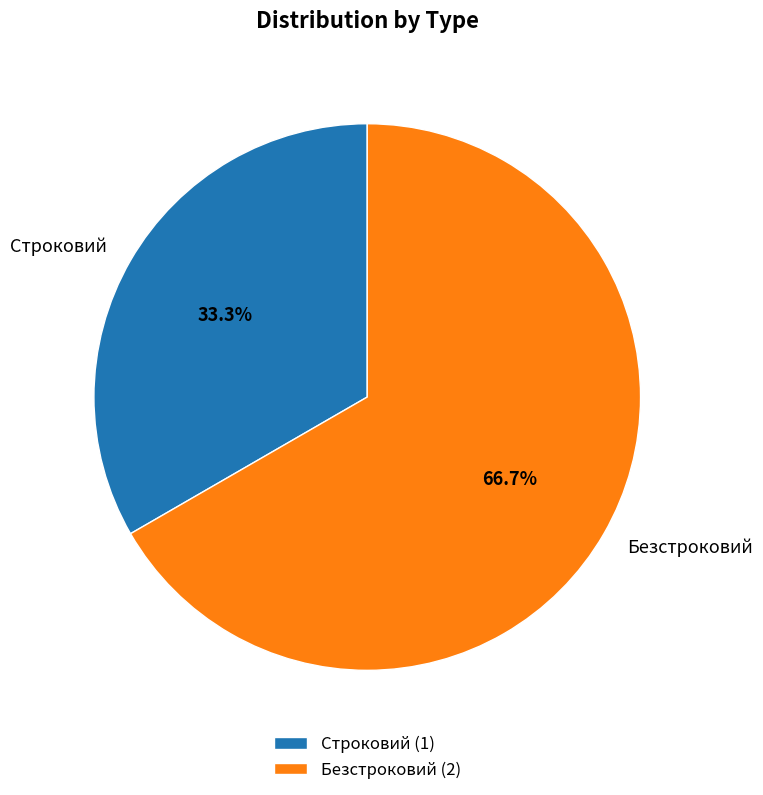

Between Безстроковий and Строковий, which is larger?

Безстроковий